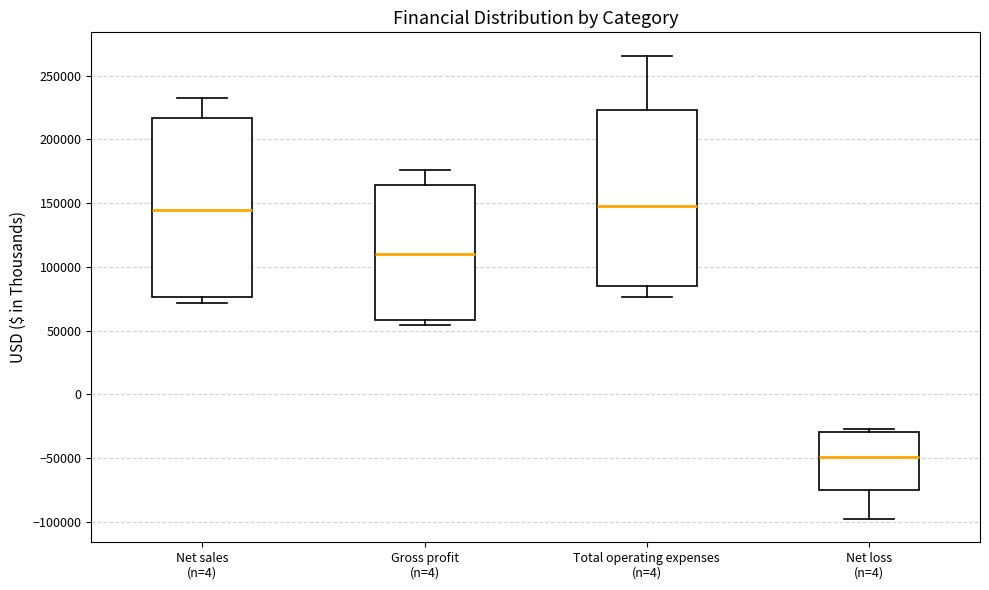

Reading left to right, transcribe this box plot: for each box, give where its median line is, the range the box spans, and where its two whiskers end, as read against the y-axis. The values are not printed on the chart, so give them approximately, as read against the axis.

Net sales (n=4): median 145000, box 75000 to 215000, whiskers 70000 to 230000
Gross profit (n=4): median 110000, box 60000 to 165000, whiskers 55000 to 175000
Total operating expenses (n=4): median 150000, box 85000 to 225000, whiskers 75000 to 265000
Net loss (n=4): median -50000, box -75000 to -30000, whiskers -100000 to -30000 (just above the box's upper edge)